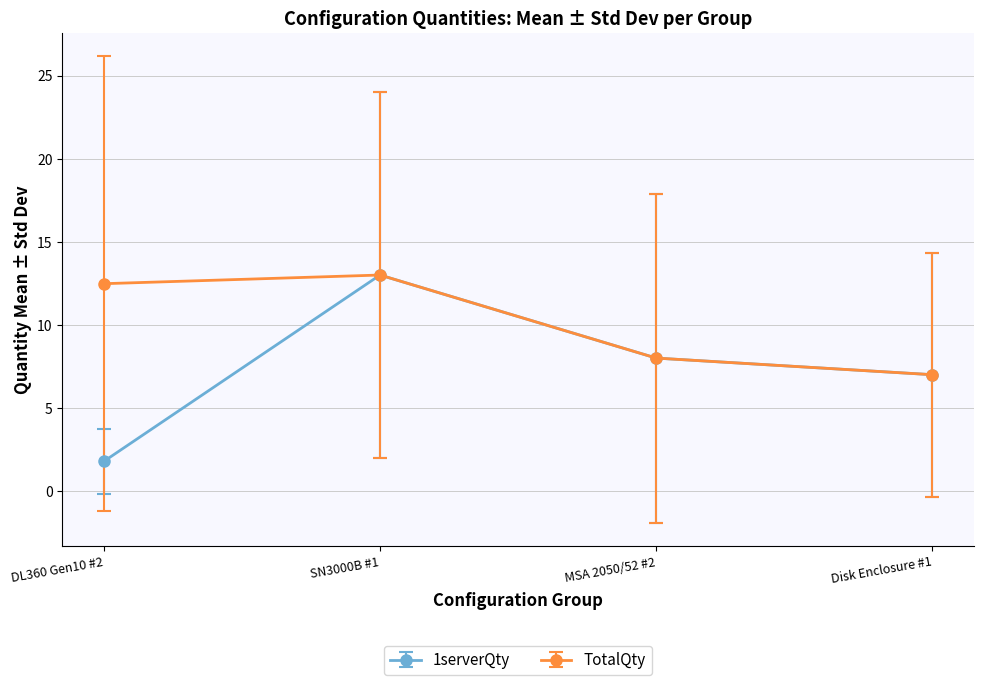

Which series changed the most between DL360 Gen10 #2 and SN3000B #1?

1serverQty